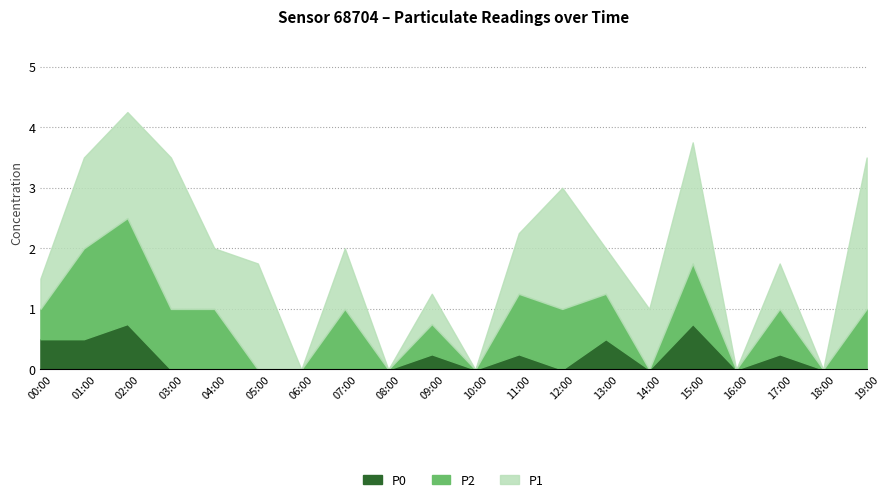

What are all the series names shown in the legend?

P0, P2, P1